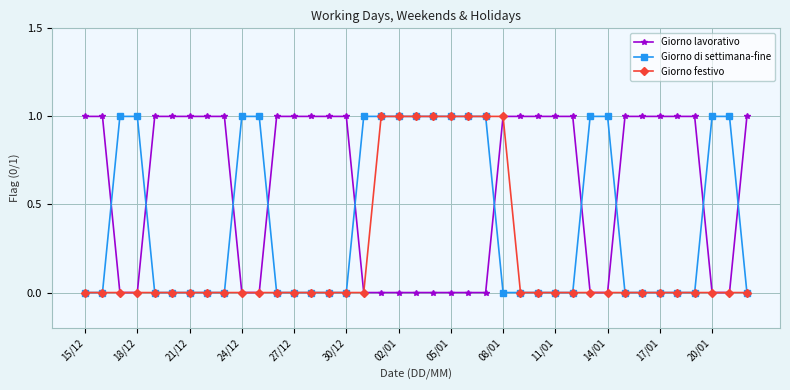

How many lines are shown in the chart?

3